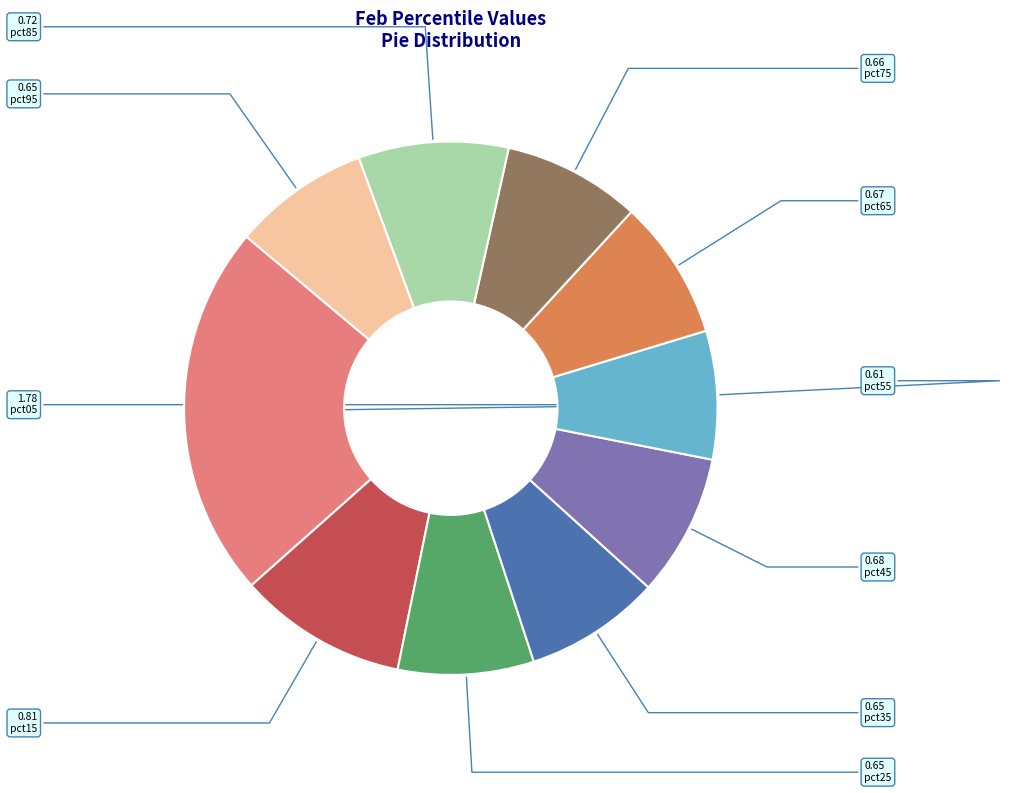

What is the largest slice in the pie chart?

pct05